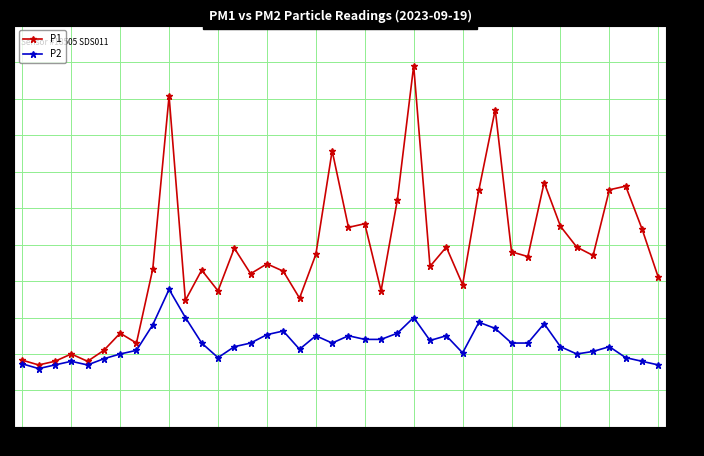

How many categories are shown in the chart?

40